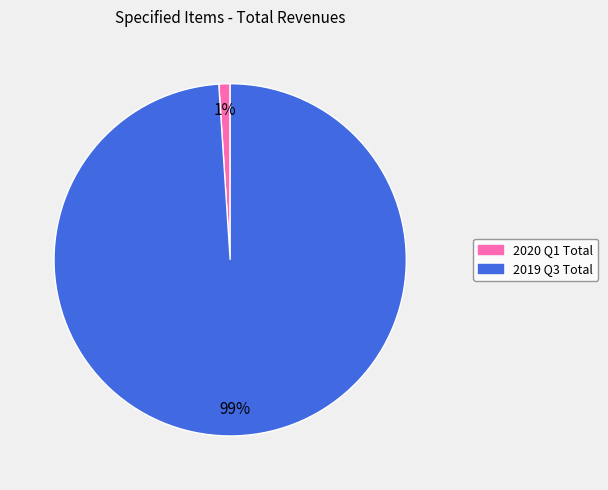

To the nearest percent, what is the difference between the 2019 Q3 Total and 2020 Q1 Total slice percentages?

98%